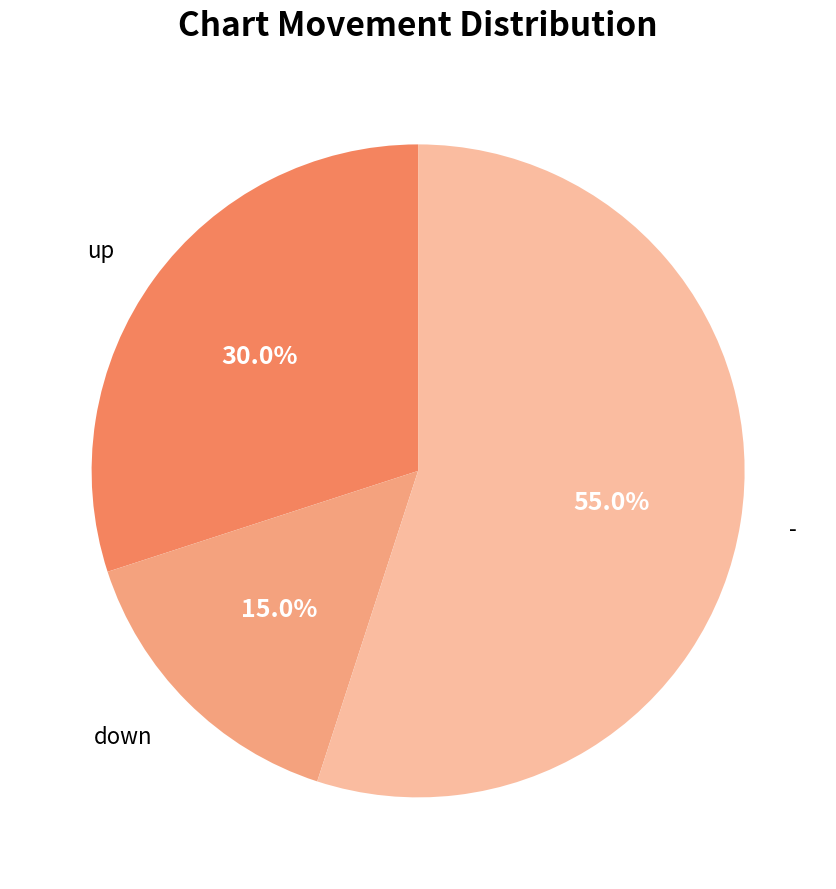

To the nearest percent, what percentage of the pie is up?

30%